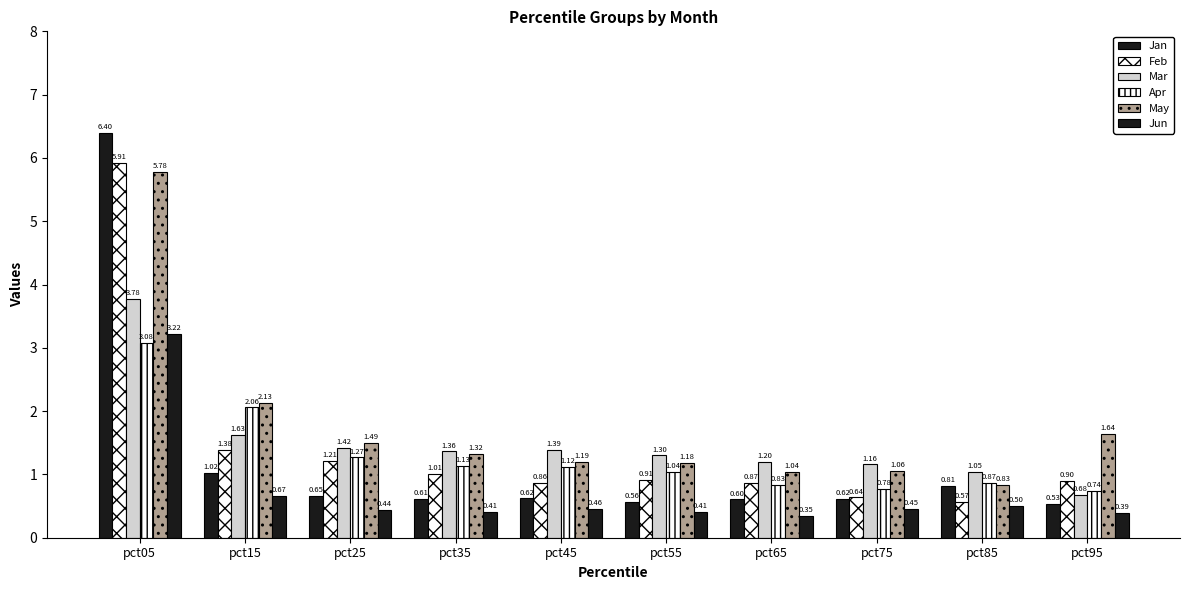

Where does the Apr series first go above 1?

pct05